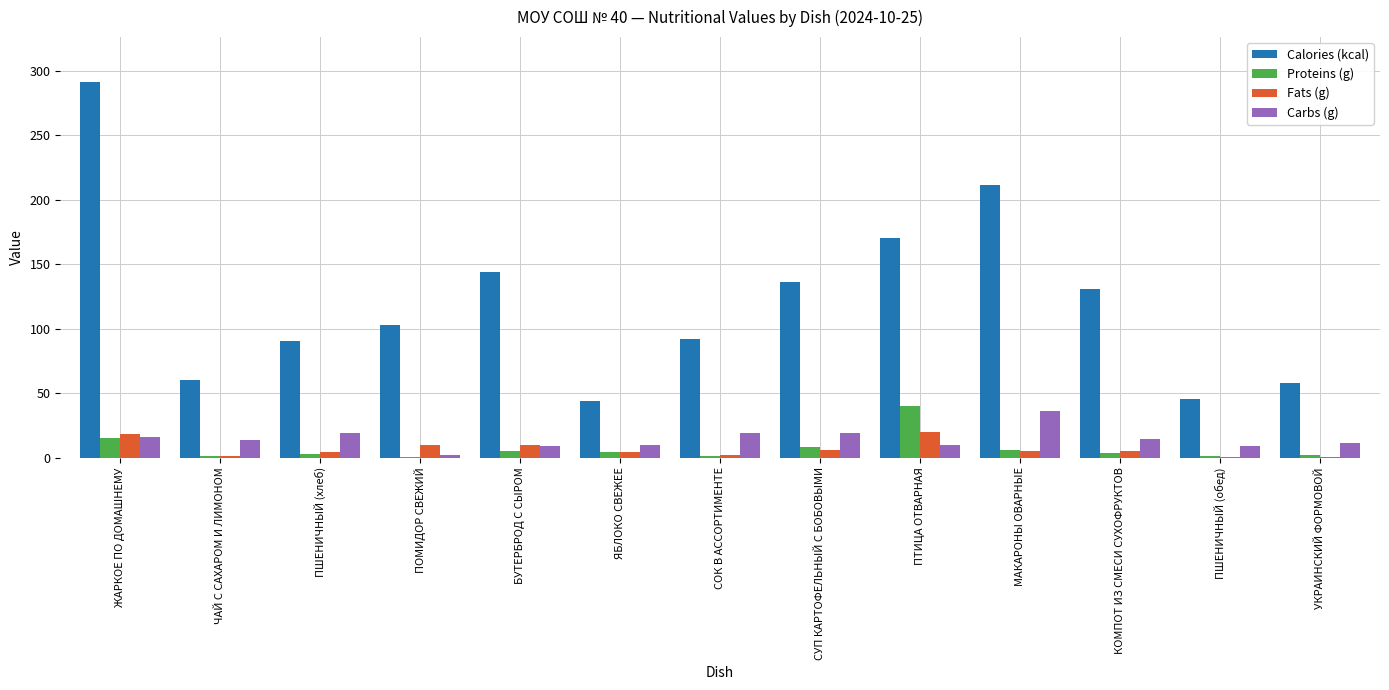

What is the maximum value for Fats (g)?

20.0